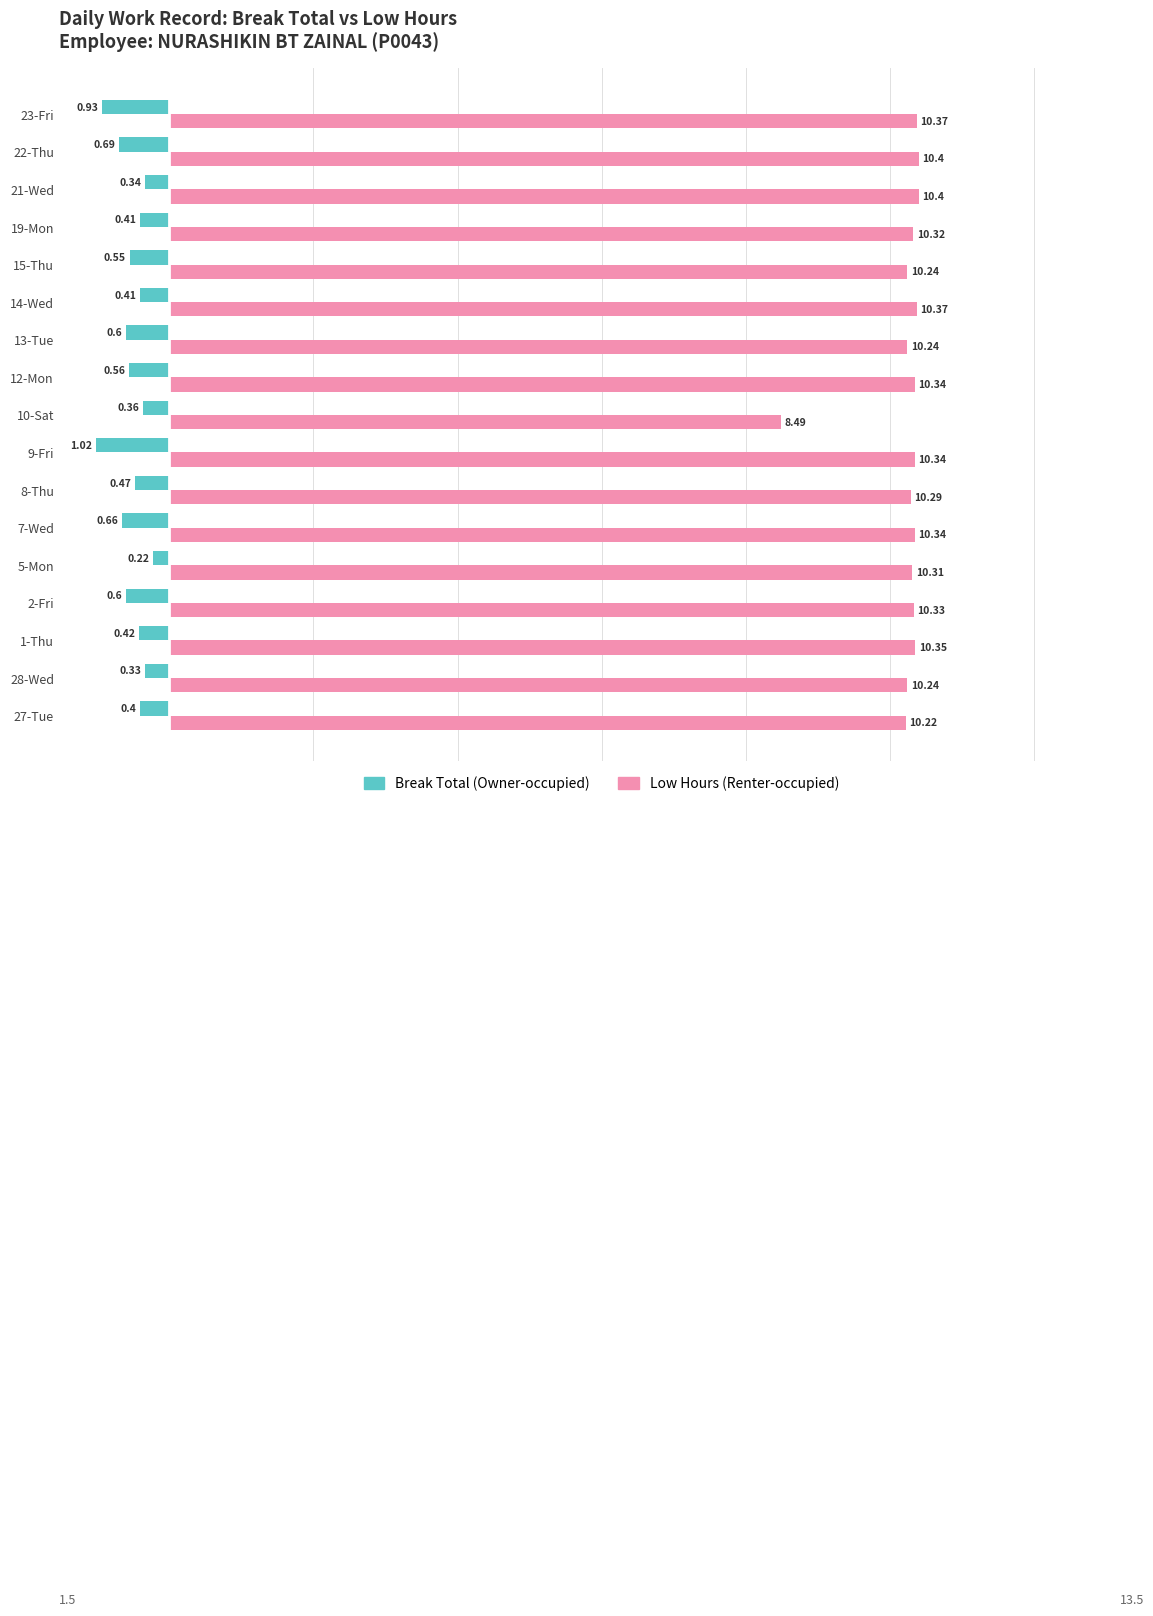

At how many categories does at least one series exceed 0?

17